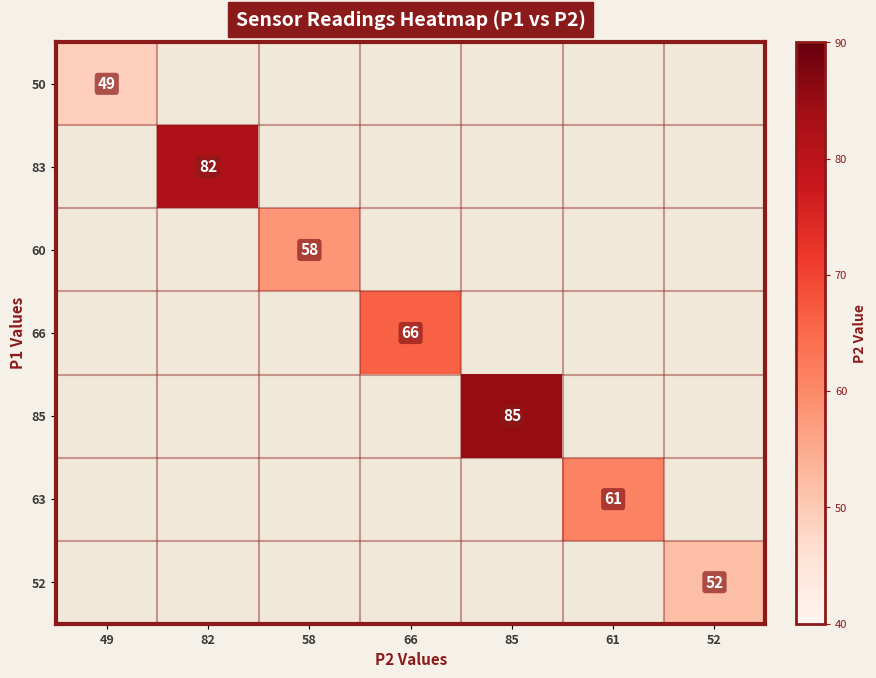

The 63 series shows 14 at 61. True or false?

False